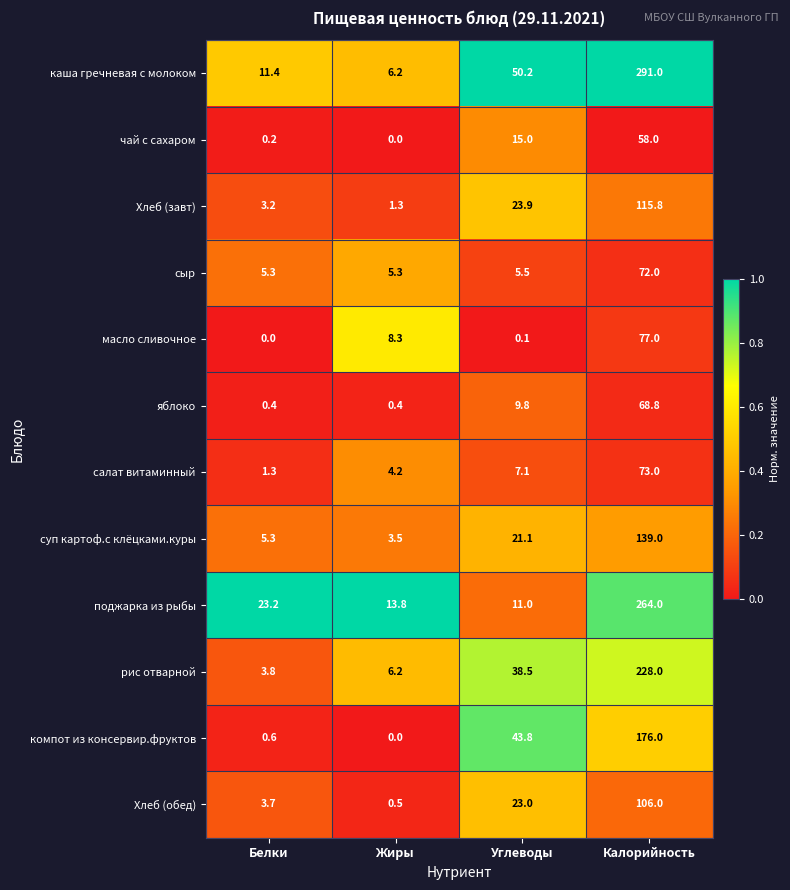

Count the number of data series in this chart.

12